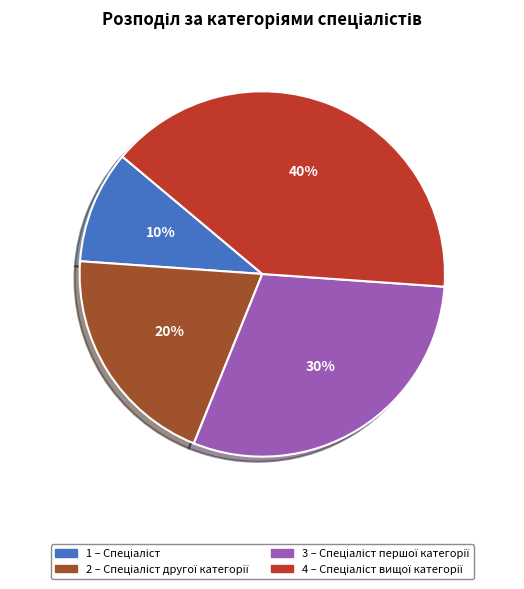

Is there a majority slice in this chart?

No